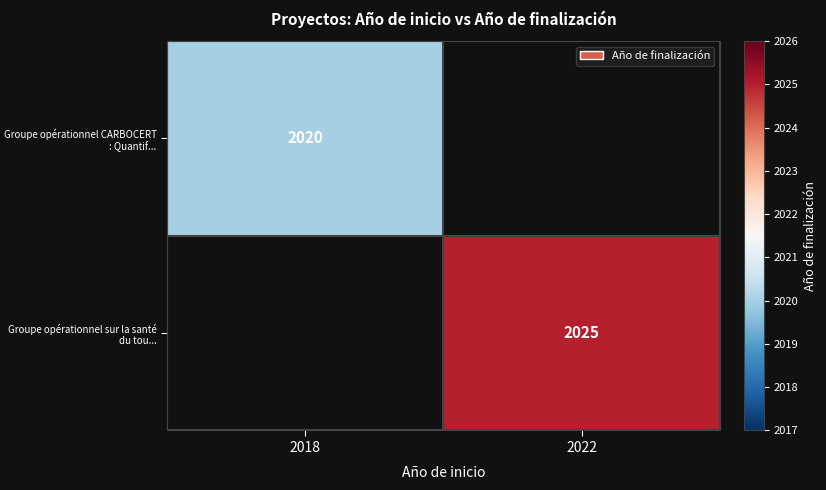

Between 2018 and 2022, which is larger?

2022